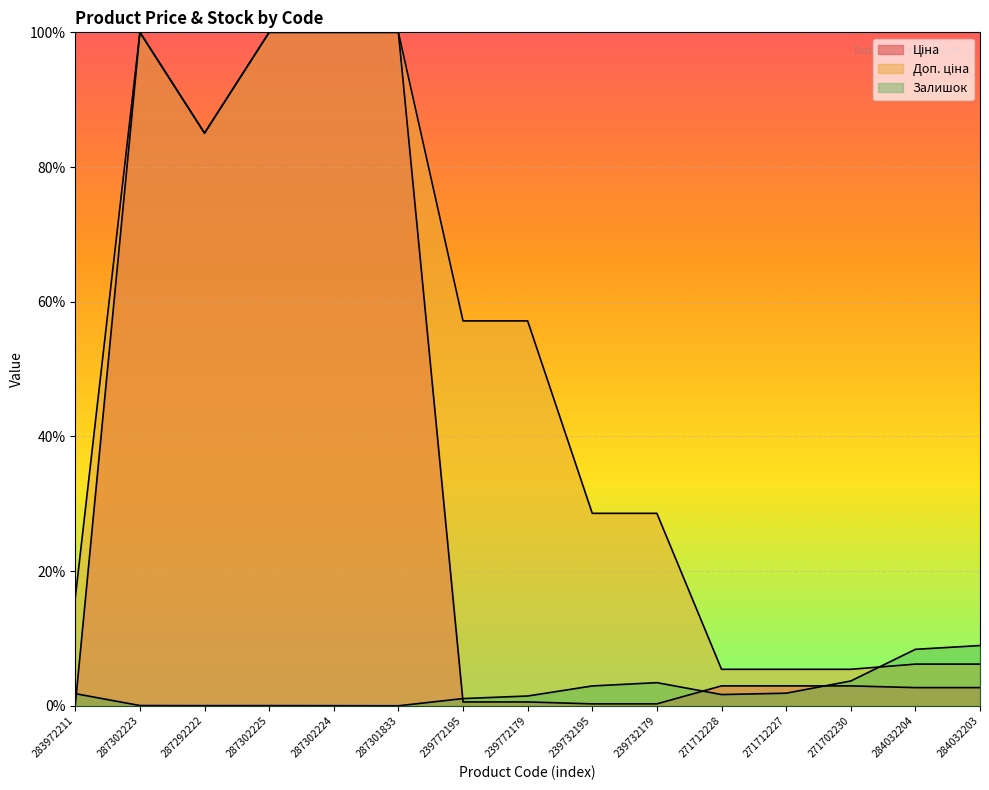

What are all the series names shown in the legend?

Ціна, Доп. ціна, Залишок